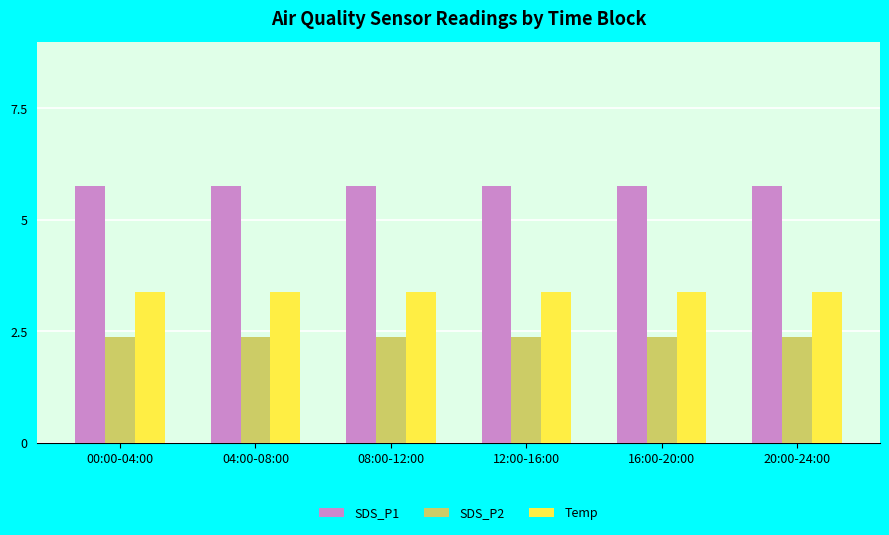

Count the number of data series in this chart.

3